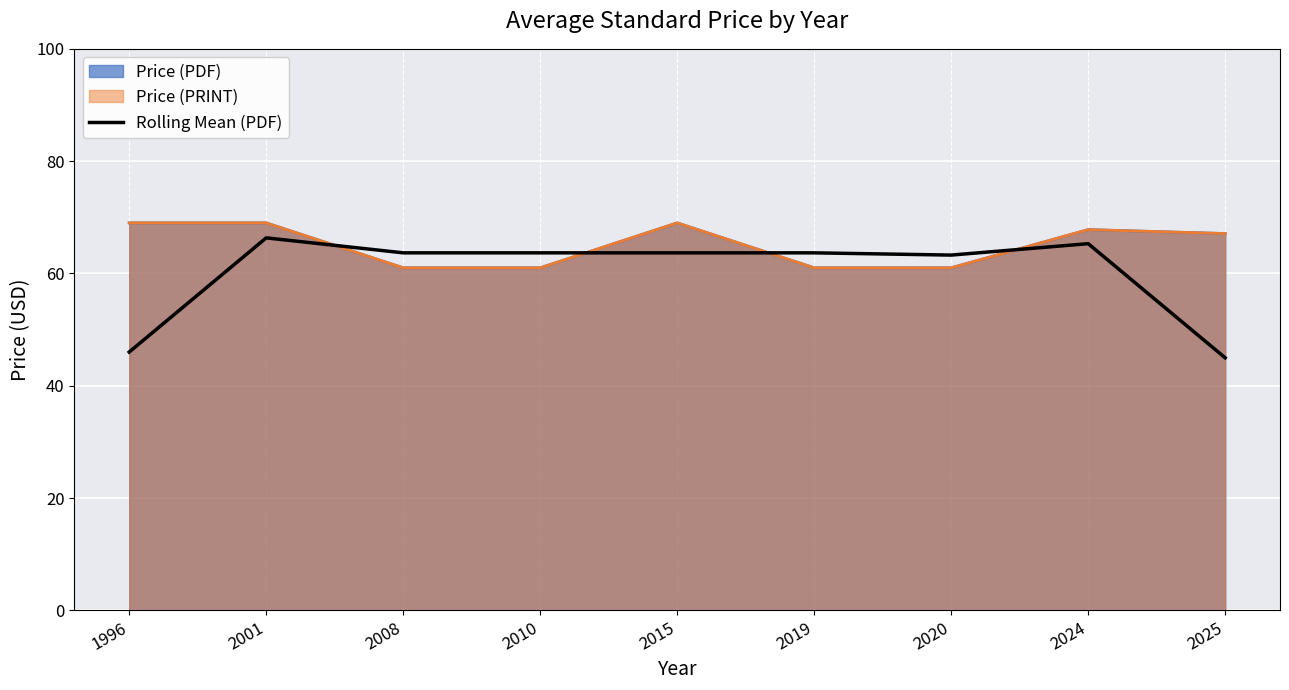

Reading left to right, extract all data points from this chart.

46.0	66.3	63.7	63.7	63.7	63.7	63.3	65.3	45.0